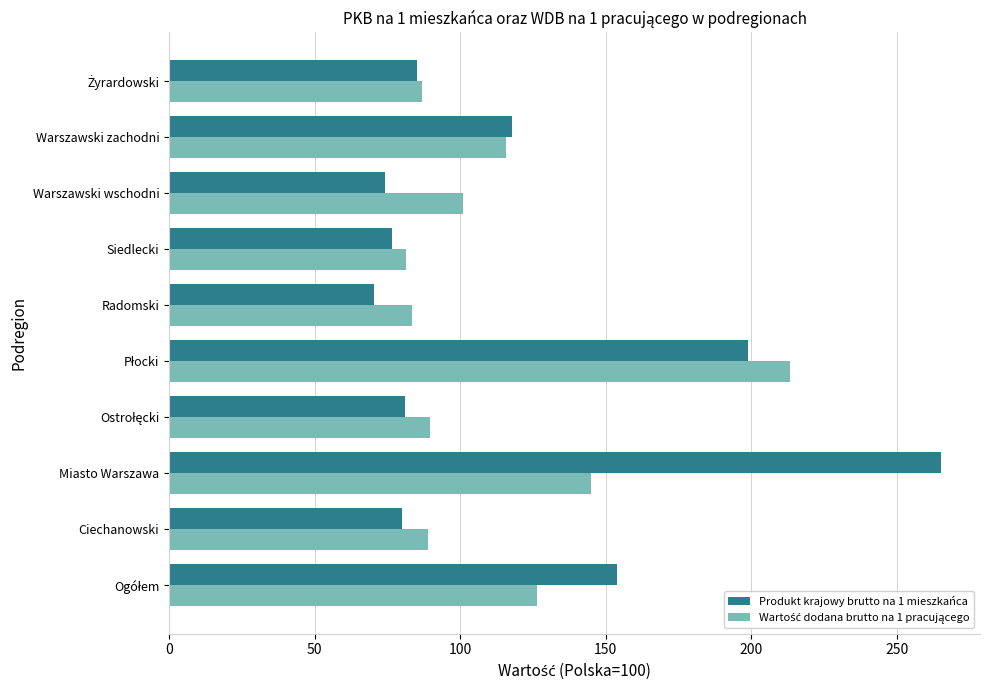

Which category has the highest value across all series?

Miasto Warszawa